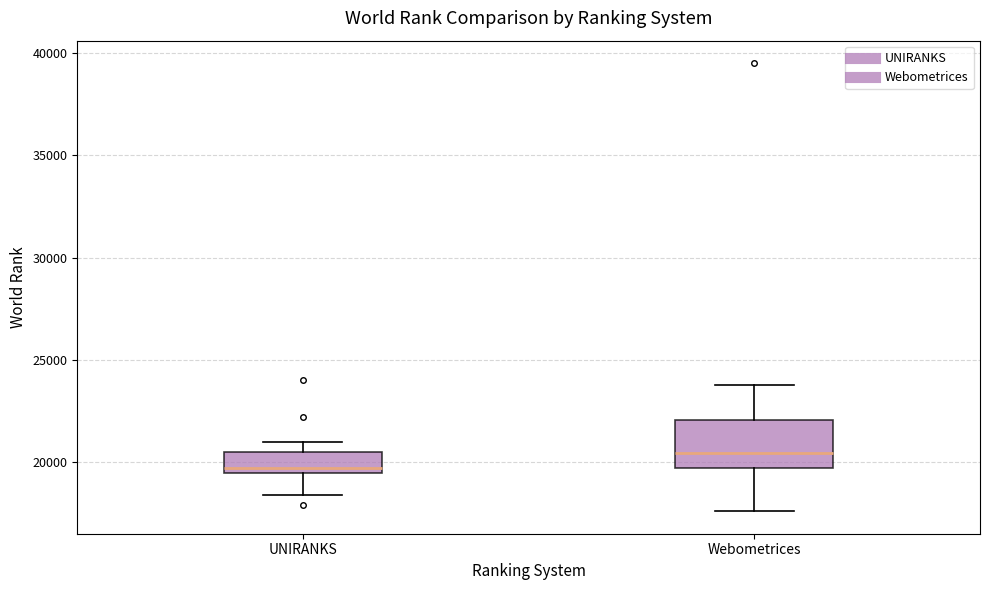

Which box has the highest median line?

Webometrices